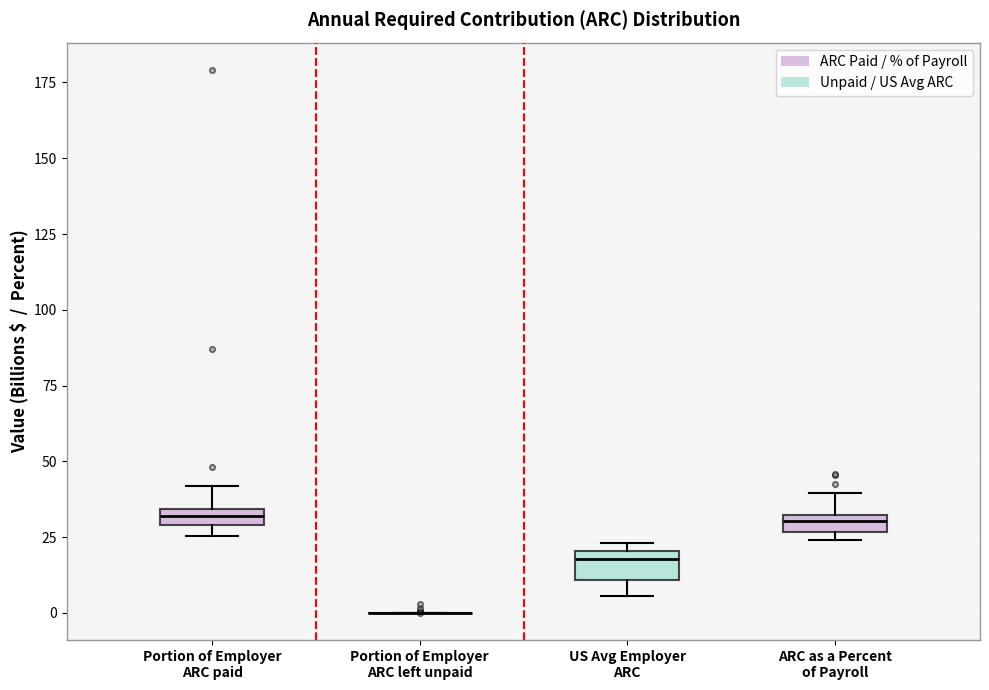

Where is the lower edge of the box for Portion of Employer ARC paid on the y-axis? The values are not printed on the chart, so give them approximately, as read against the axis.

30